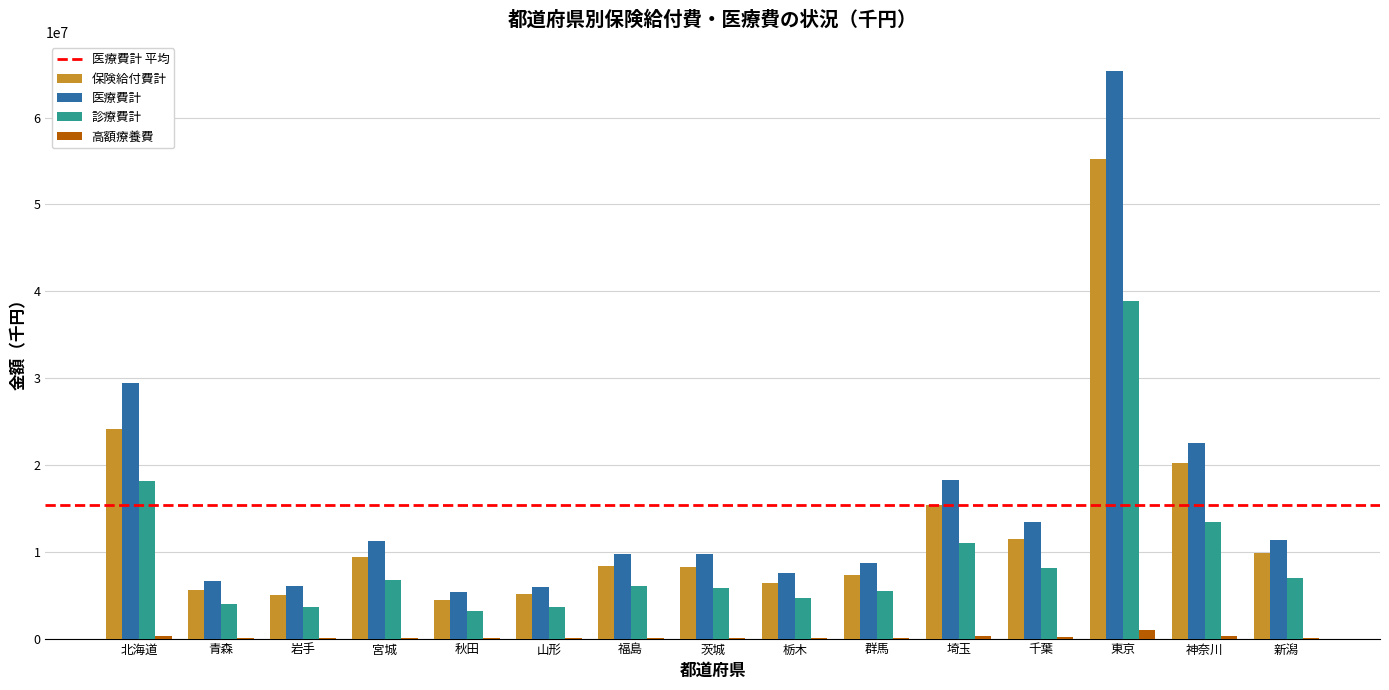

Is the value of 診療費計 at 岩手 greater than the value of 医療費計 at 宮城?

No